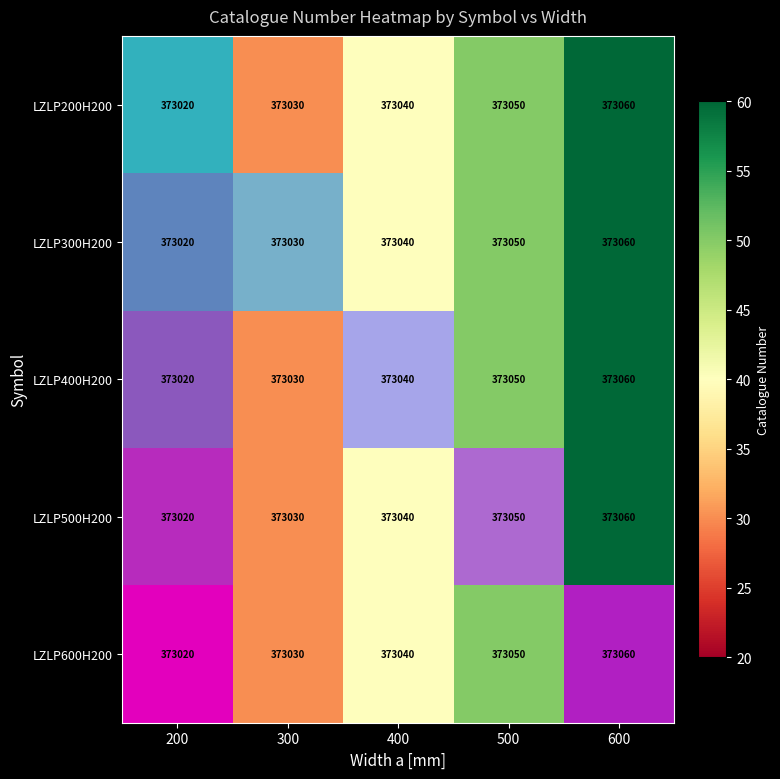

Which label corresponds to the smallest value in the chart?

200